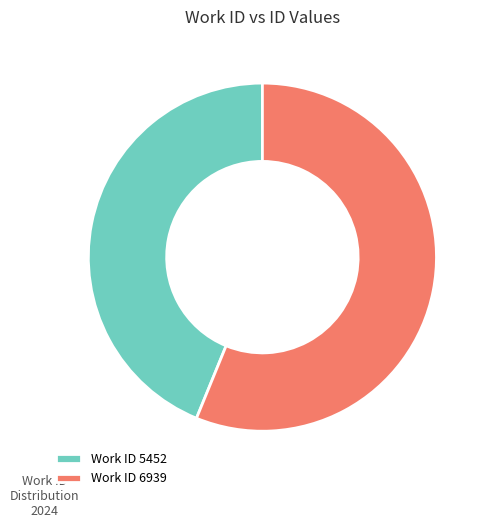

Is Work ID 5452 the majority of the pie?

No